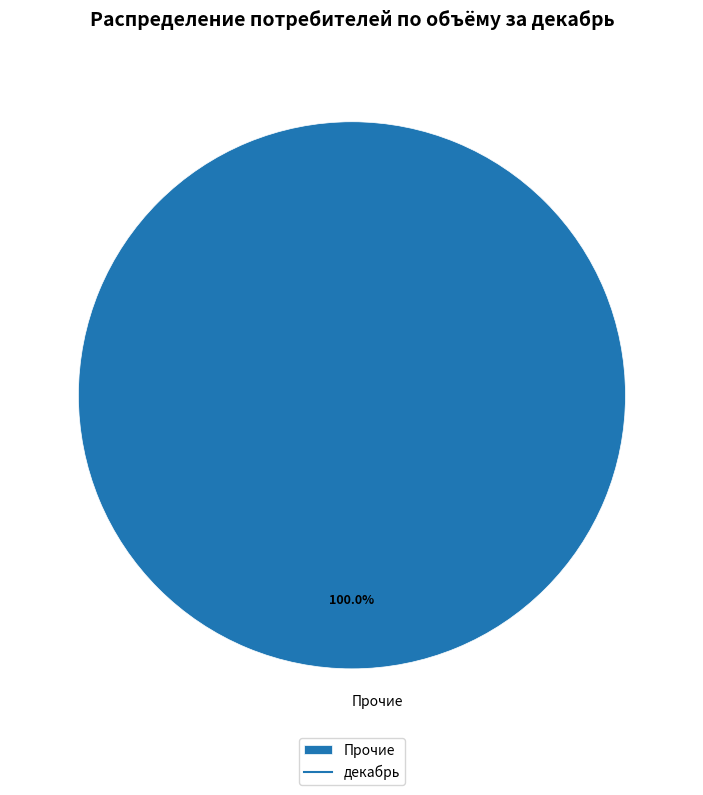

Rank the categories by value from highest to lowest.

Прочие